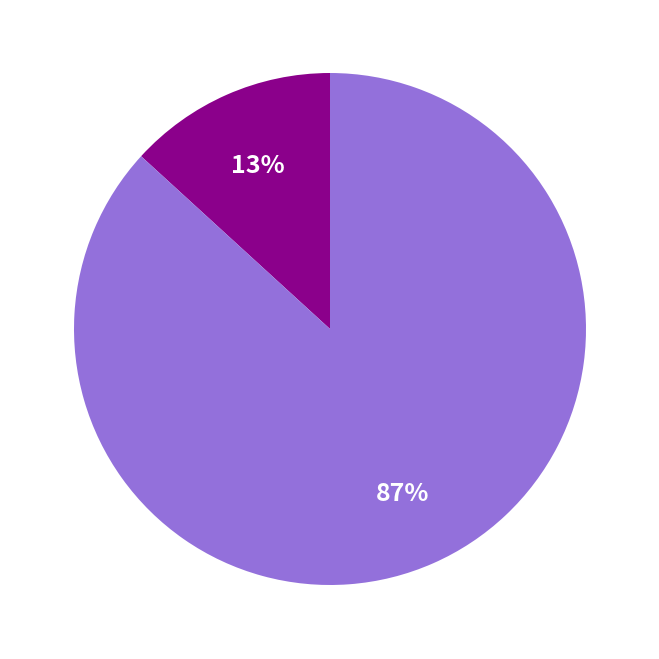

To the nearest percent, what is the average slice percentage?

50%